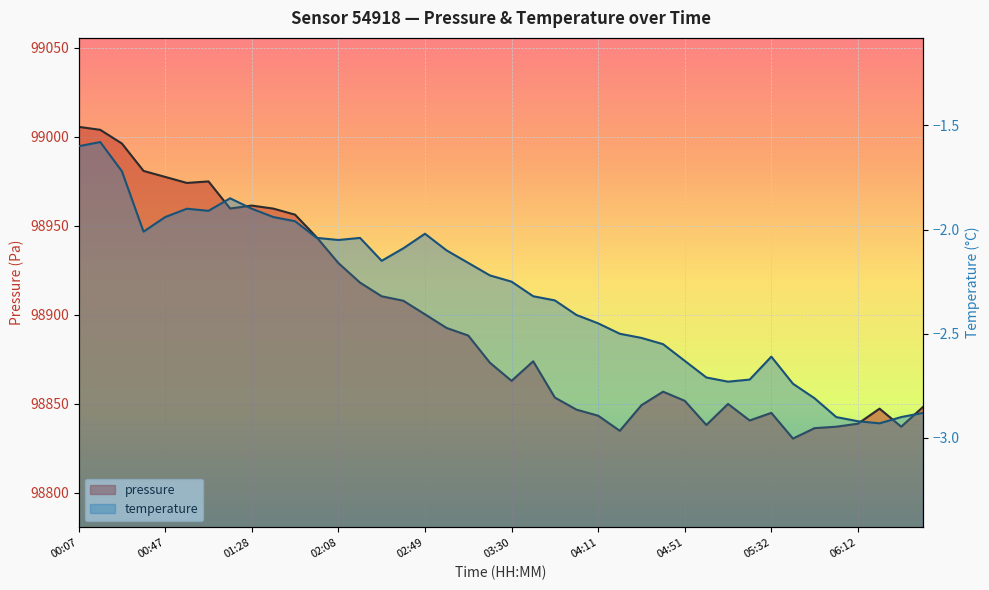

What is the difference between the highest and lowest values at 02:59?

98894.6